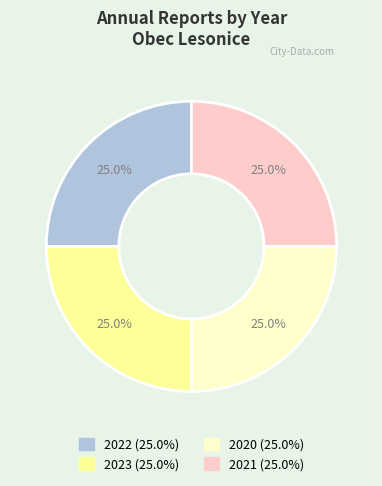

Is there a majority slice in this chart?

No